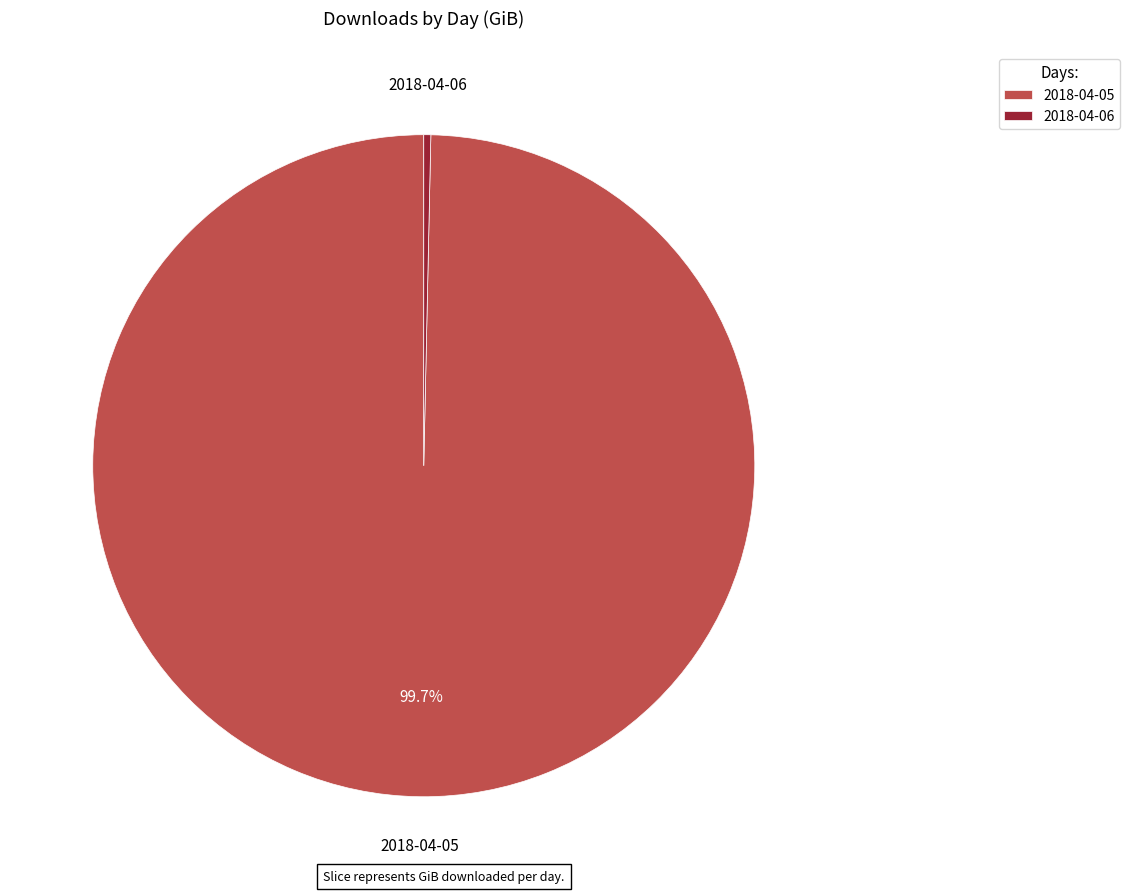

Which has a higher value, 2018-04-06 or 2018-04-05?

2018-04-05